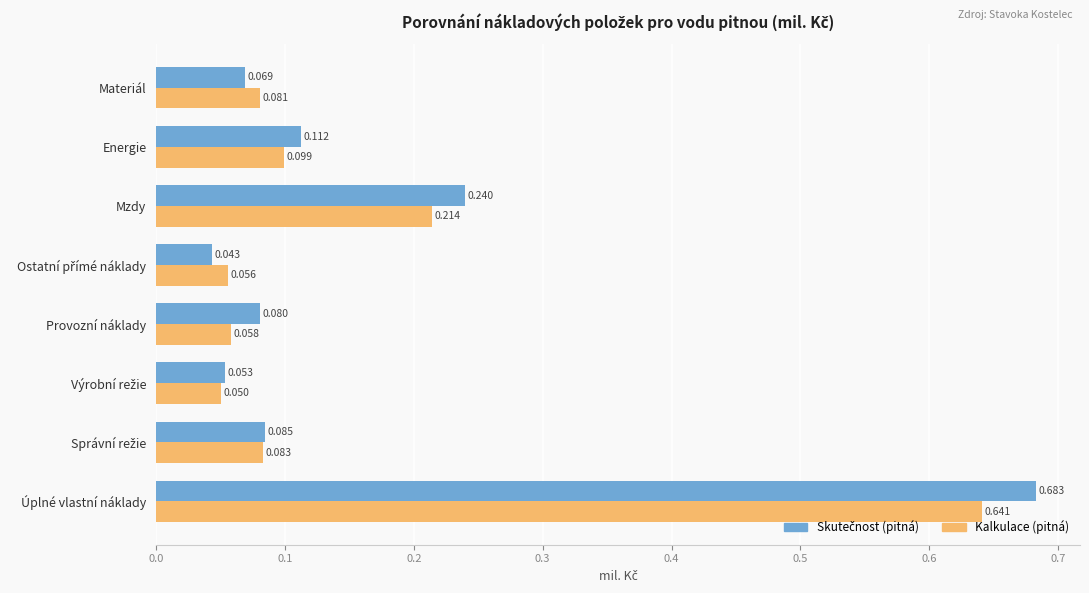

Which series changed the most between Materiál and Provozní náklady?

Kalkulace (pitná)